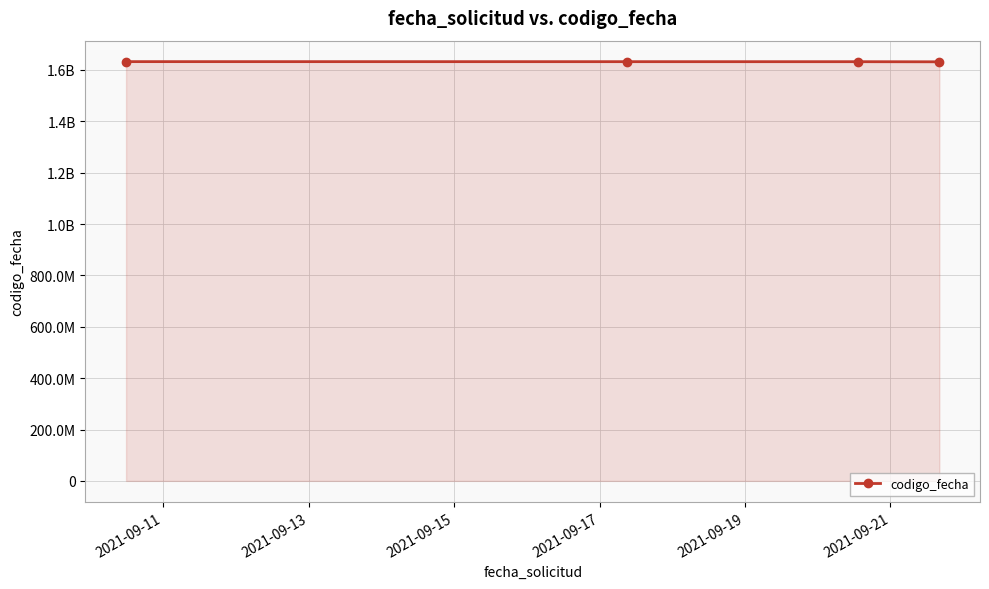

Is this an area chart (filled region under the line)?

Yes